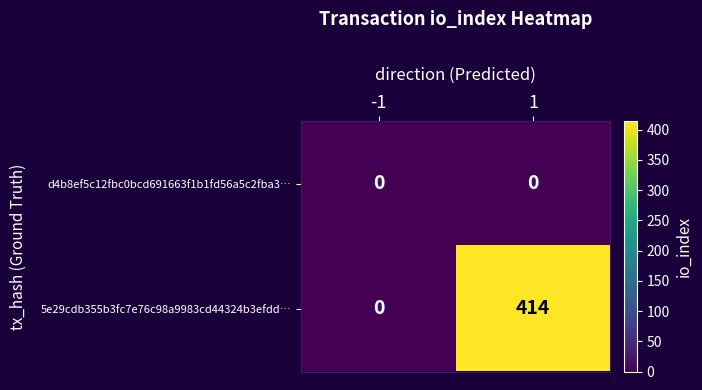

What is the sum of all 5e29cdb355b3fc7e76c98a9983cd44324b3efdd… values?

414